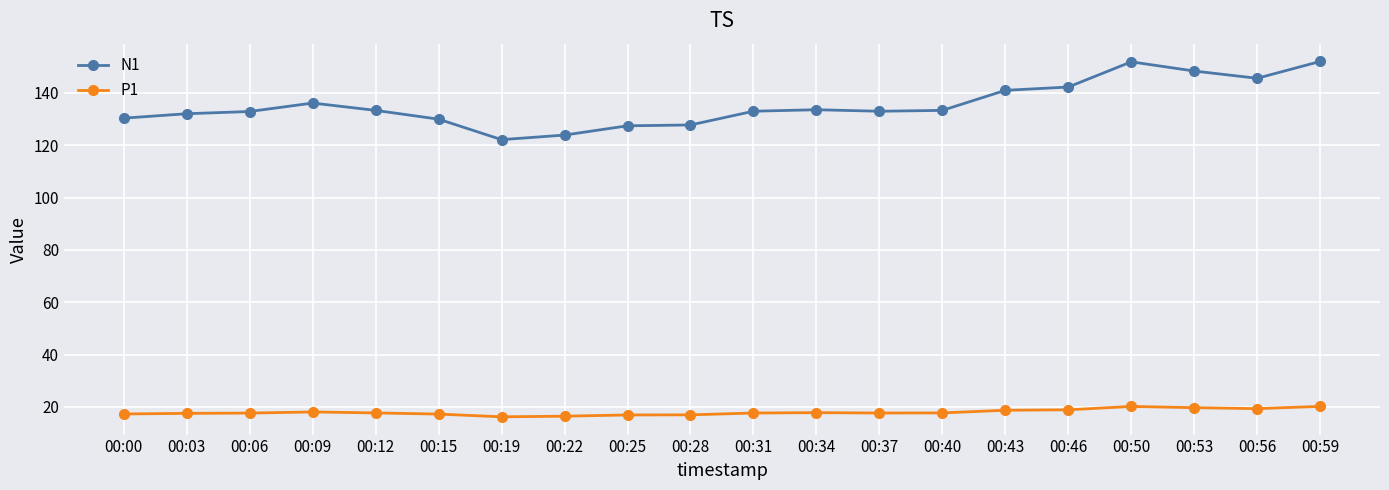

True or false: N1 has more than 1 points higher than both neighbors.

True